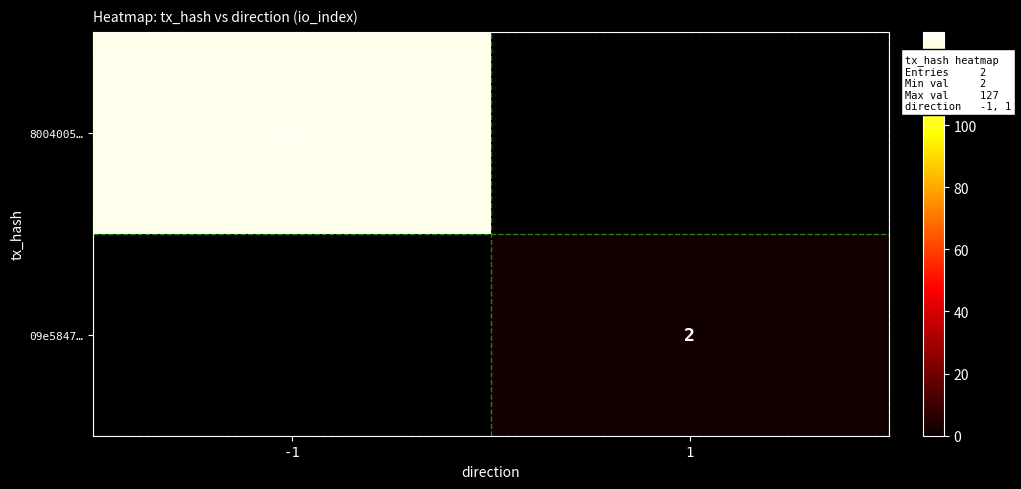

Is it true that 09e5847… equals 1 at 1?

False